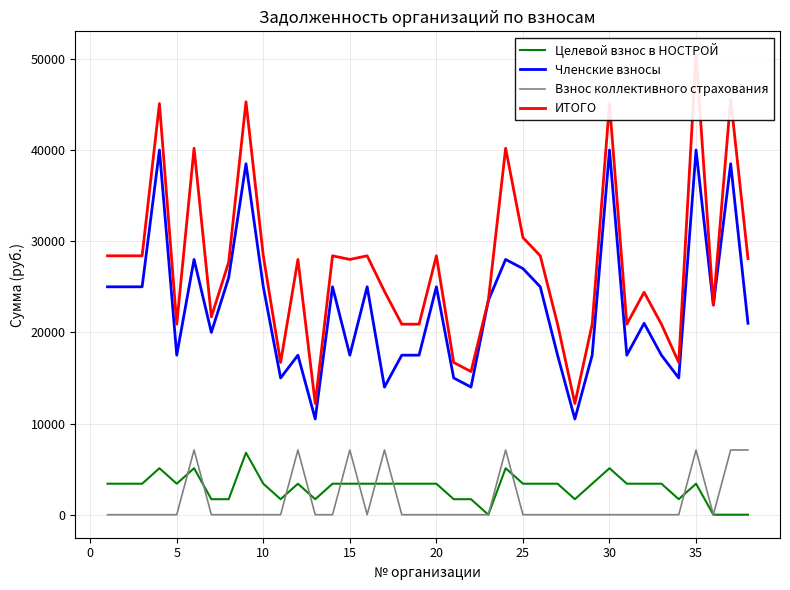

How many data points does each series have?

38